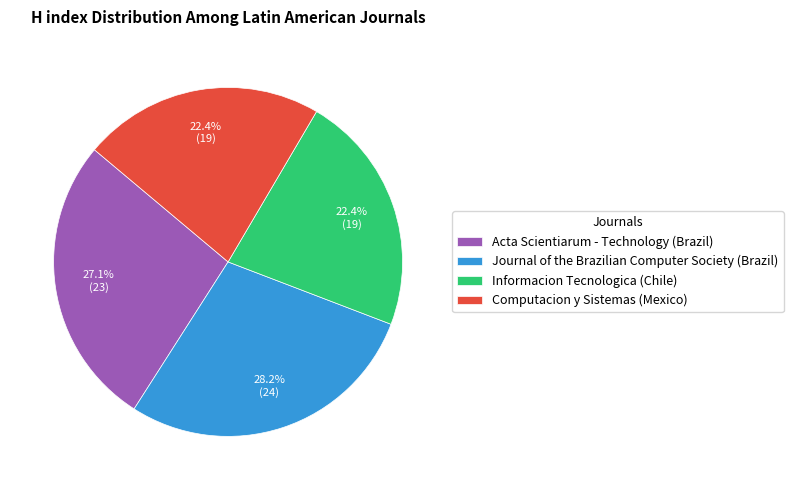

Is it true that Journal of the Brazilian Computer Society (Brazil) is 28% of the pie?

True